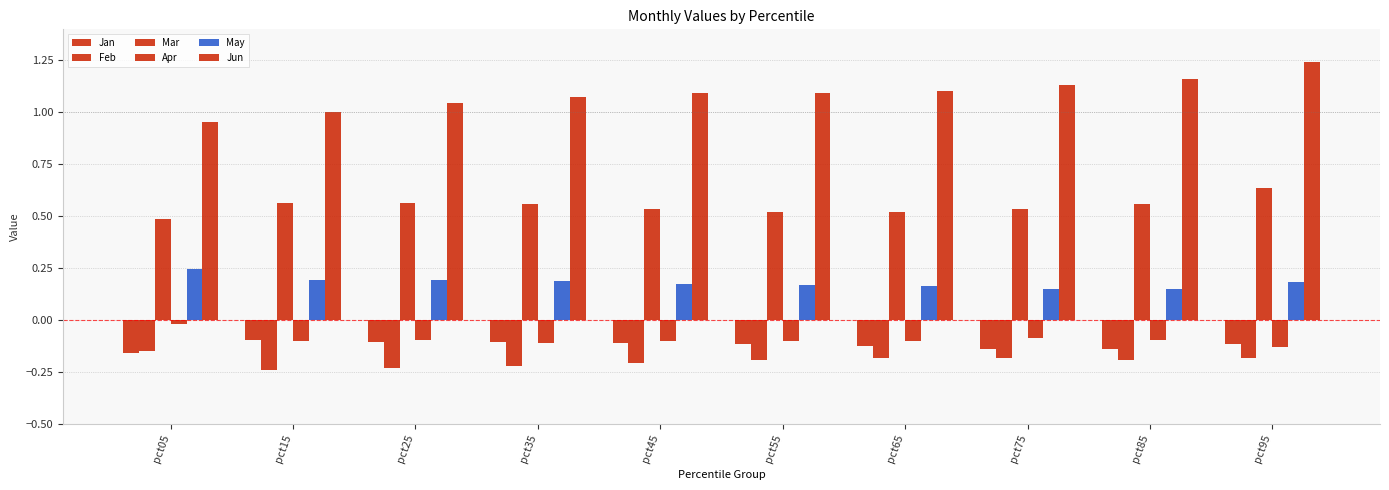

Does the chart contain stacked bars?

No